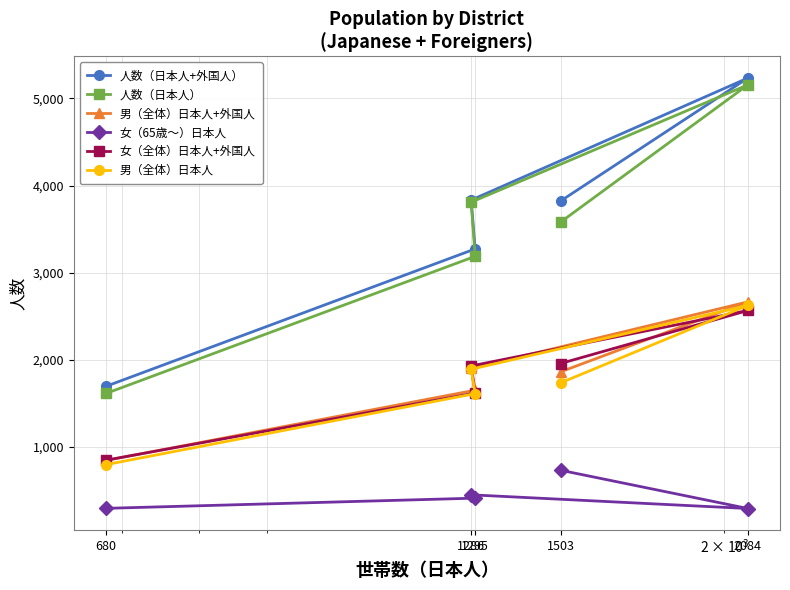

Rank the categories by 女（65歳～）日本人 value from highest to lowest.

1503, 1286, 1295, 680, 2084